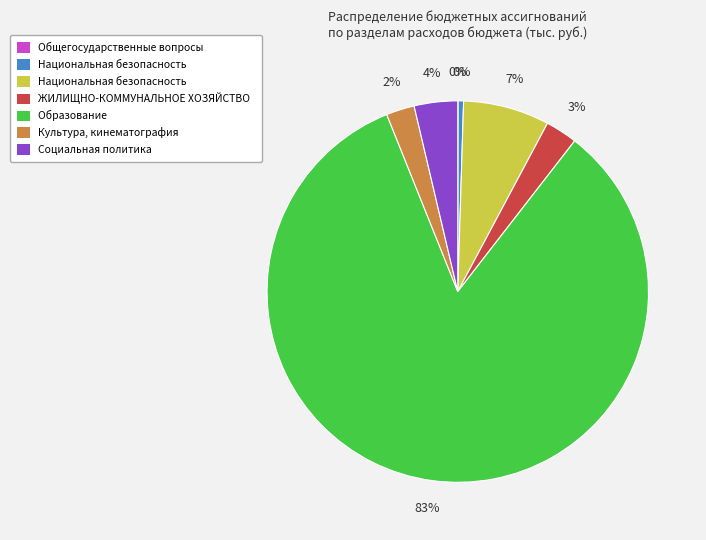

To the nearest percent, what is the average slice percentage?

14%